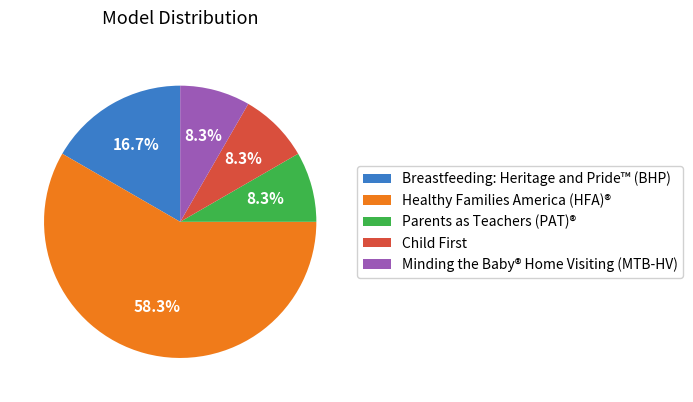

How many slices are in this pie chart?

5